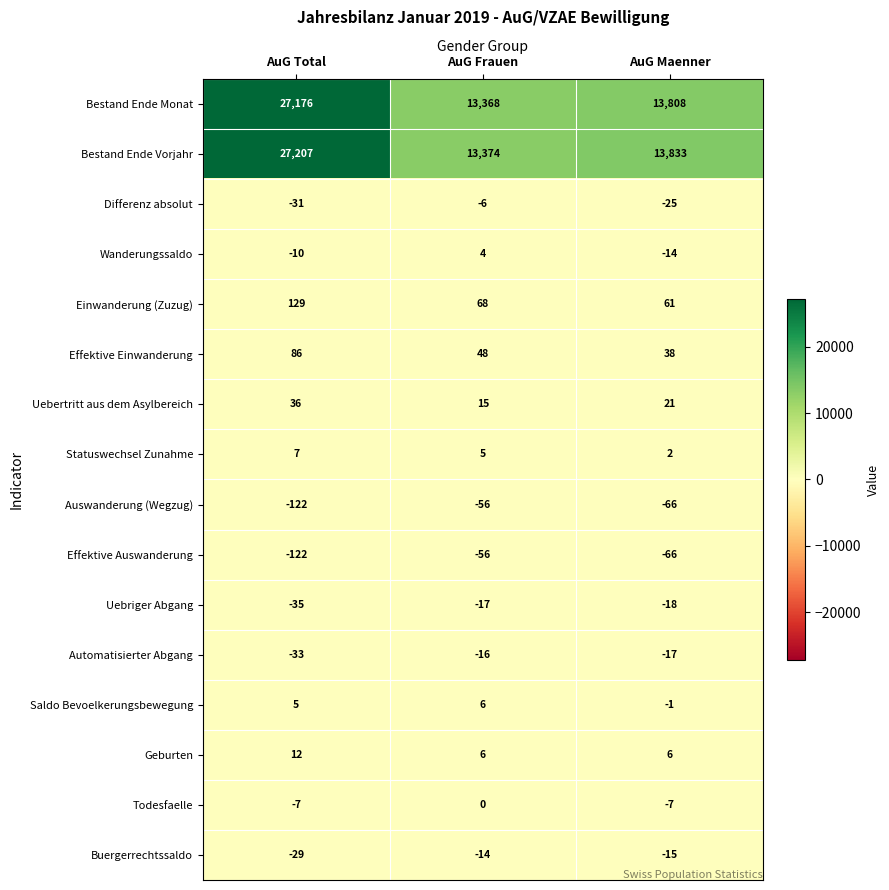

List the labels in order of Einwanderung (Zuzug) value, smallest first.

AuG Maenner, AuG Frauen, AuG Total